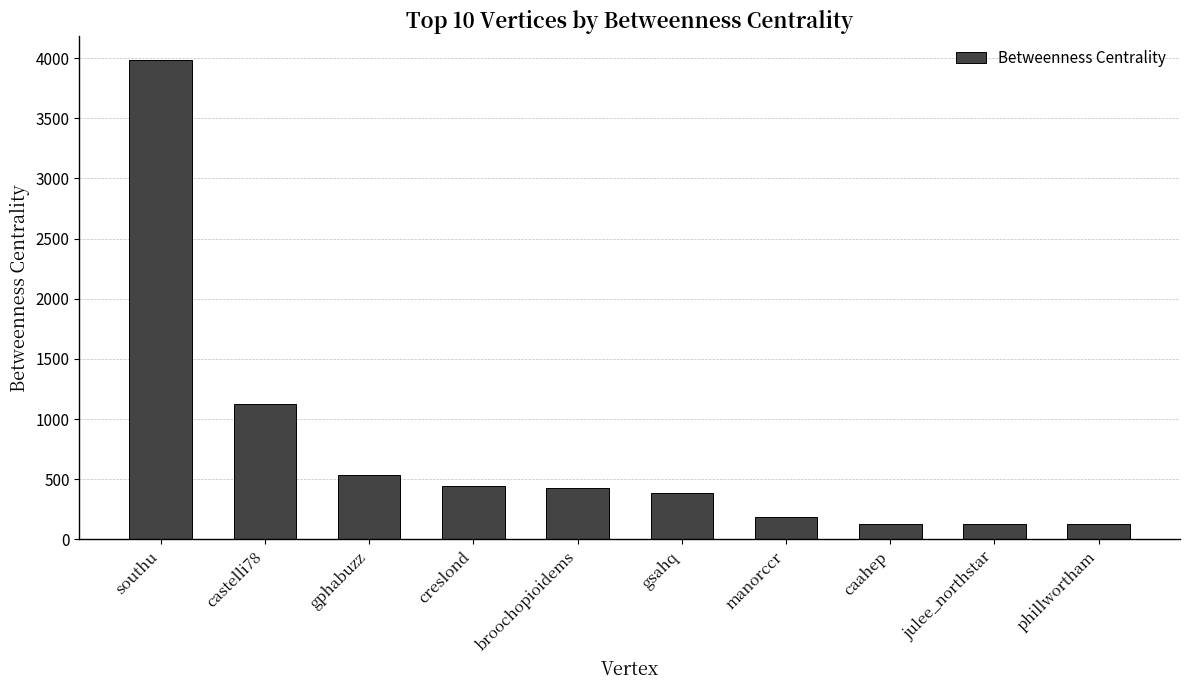

What is the label of the 7th bar from the left?

manorccr